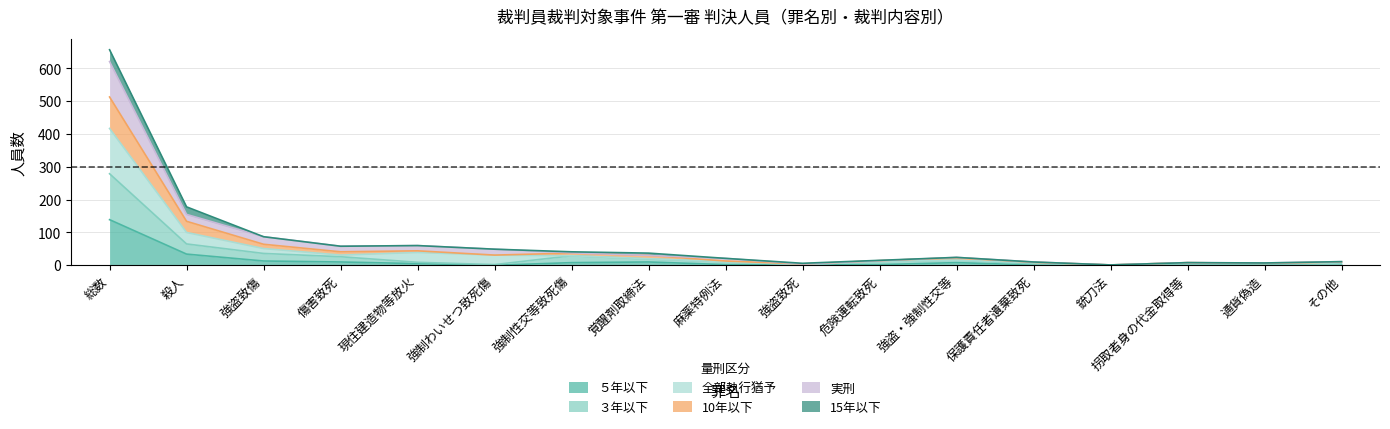

Read the ５年以下 value at 強盗致死.

2